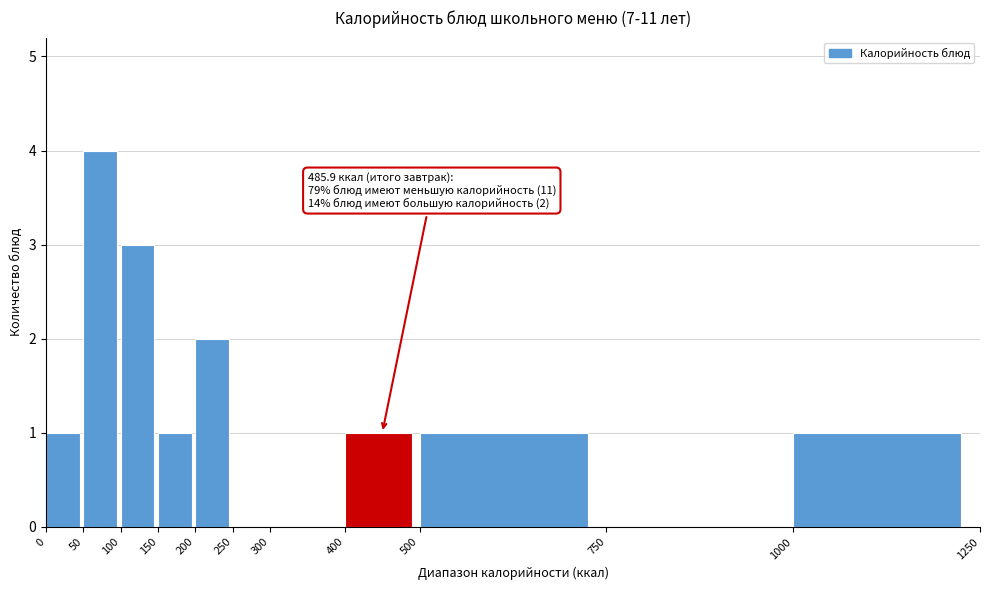

Which range on the x-axis has the tallest bar?

50 to 100